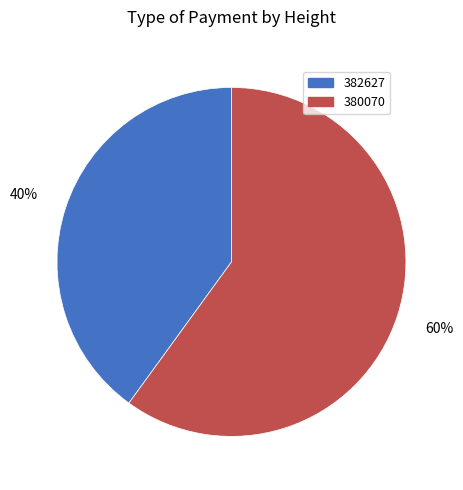

Which category has the smallest portion of the pie?

382627